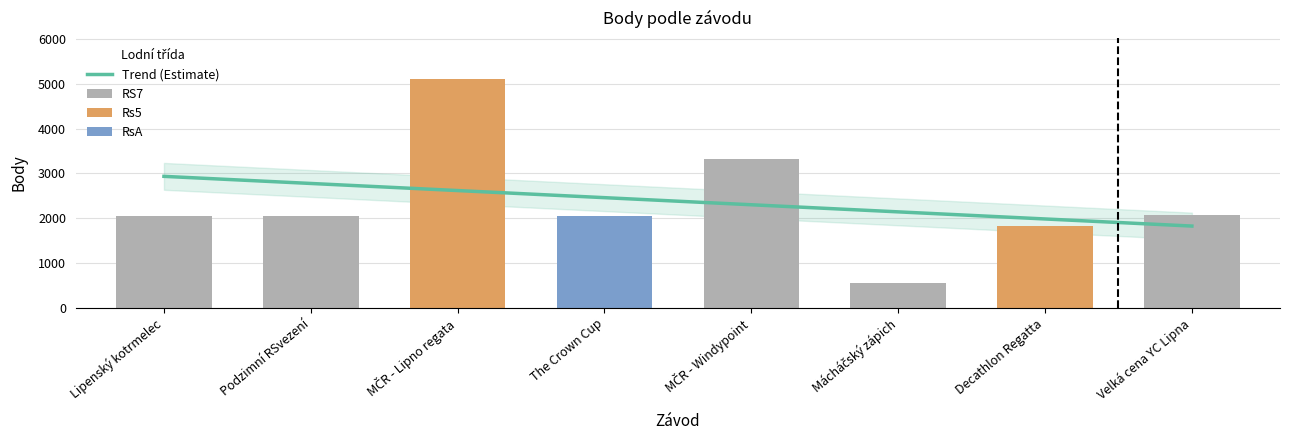

What is the sum of the values at Podzimní RSvezení and MČR - Windypoint?

5375